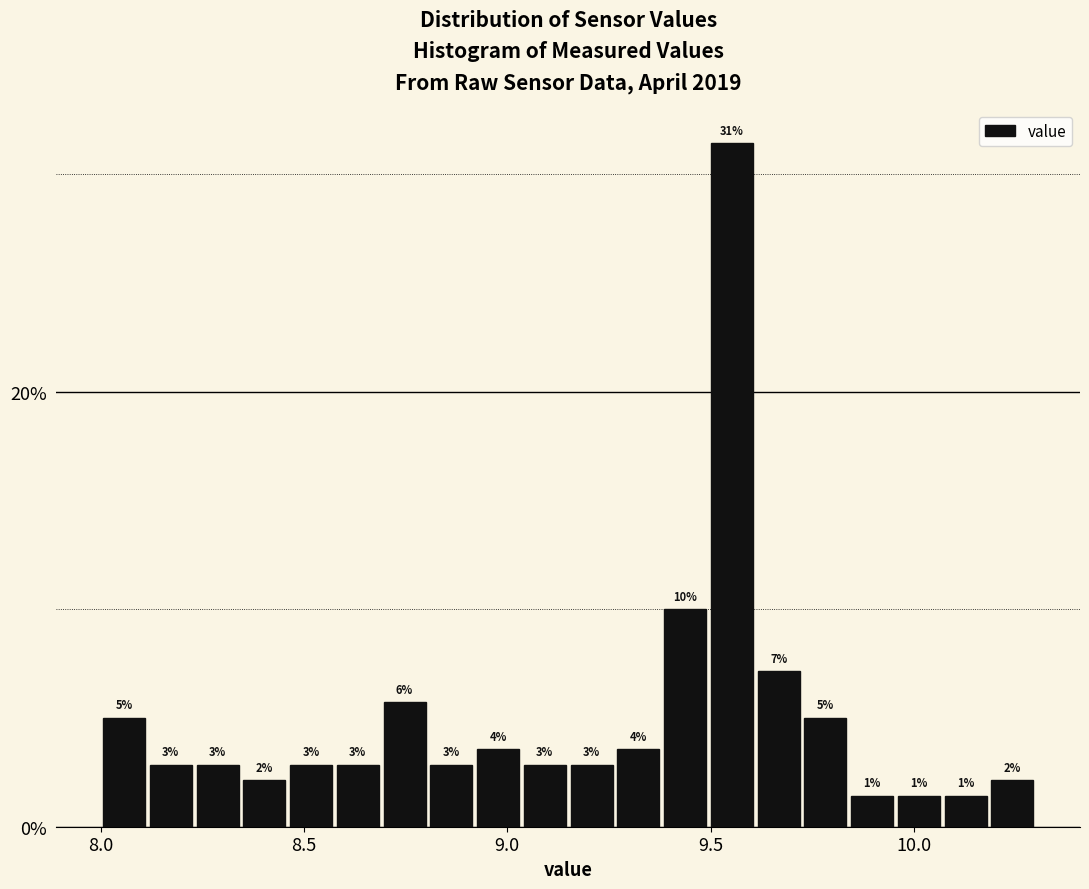

Around what value on the x-axis is the tallest bar? Give the approximate position of its centre, as read against the axis.

9.55